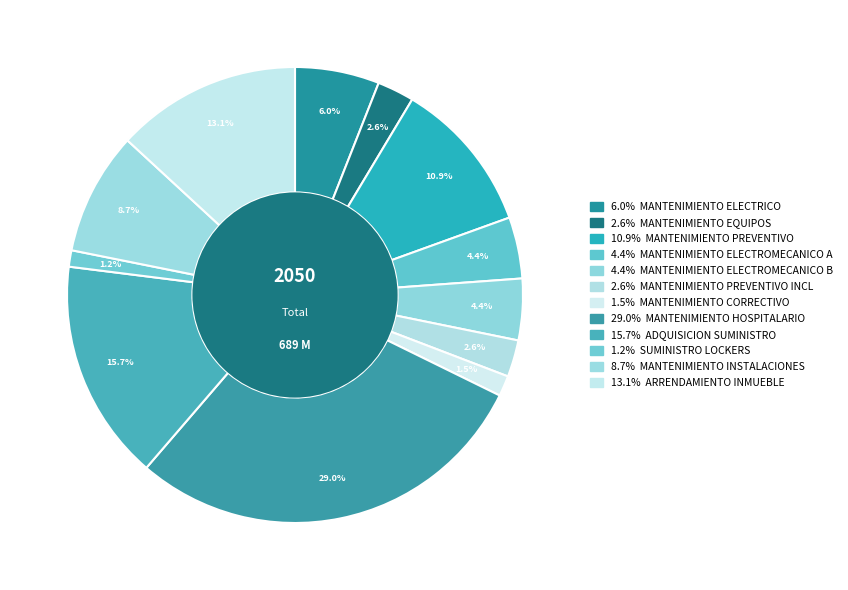

Is there any slice that represents more than half of the pie?

No